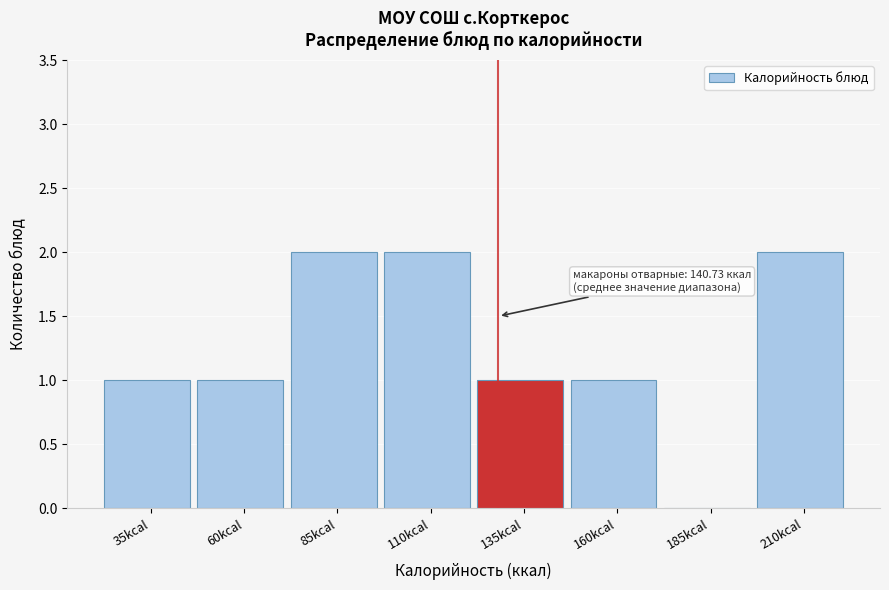

Reading left to right, transcribe all the data shown in this chart.

35kcal=1	60kcal=1	85kcal=2	110kcal=2	135kcal=1	160kcal=1	185kcal=0	210kcal=2